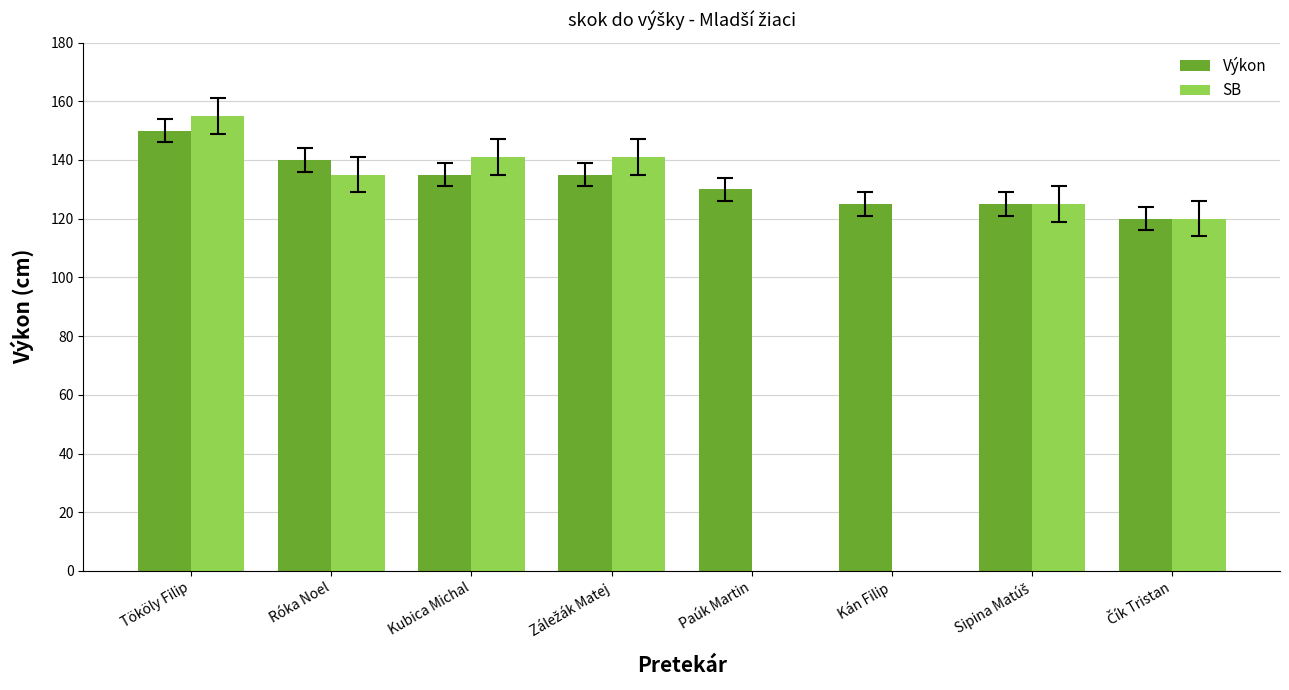

Reading left to right, list all the values displayed in this chart.

Výkon: 150	140	135	135	130	125	125	120
SB: 155	135	141	141	0	0	125	120